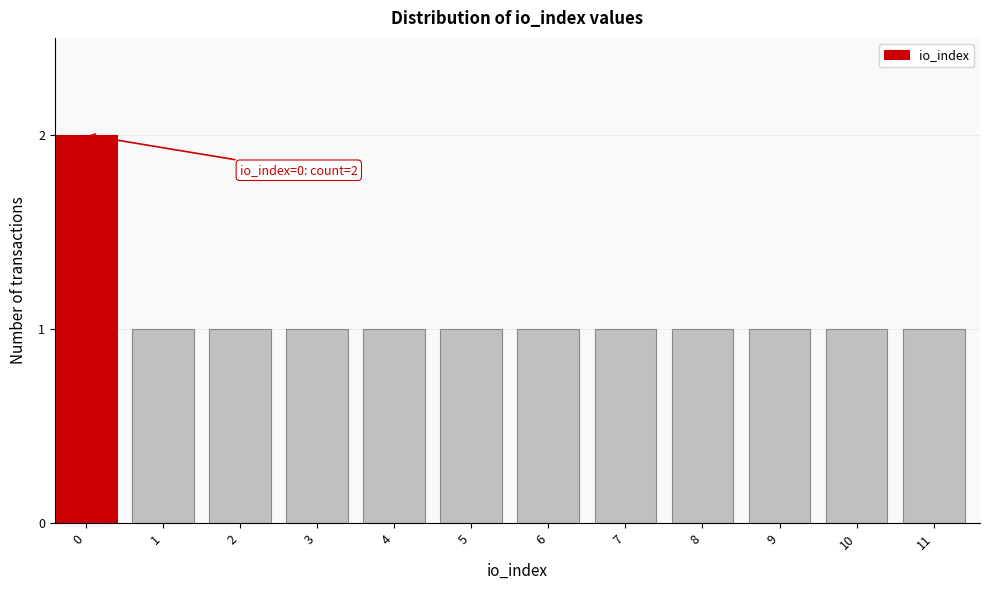

Reading left to right, transcribe all the data shown in this chart.

0=2	1=1	2=1	3=1	4=1	5=1	6=1	7=1	8=1	9=1	10=1	11=1